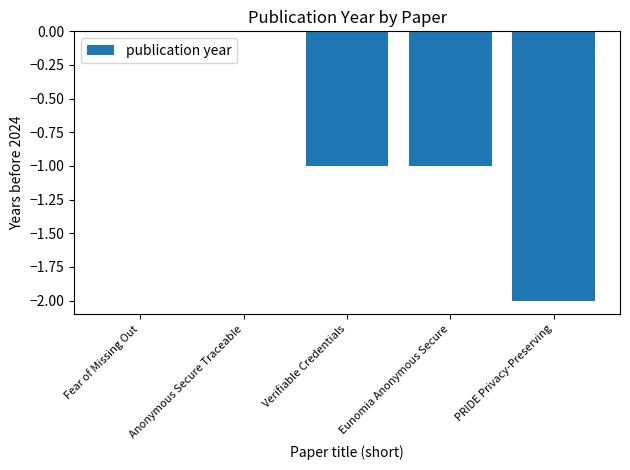

True or false: the data shows 0 at Anonymous Secure Traceable.

True